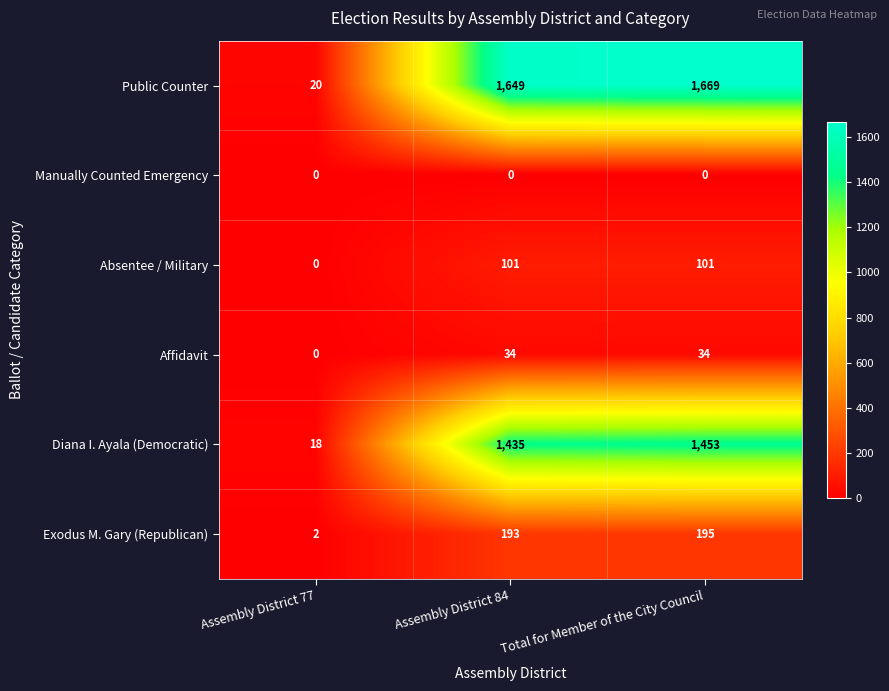

What is the sum of all Public Counter values?

3338